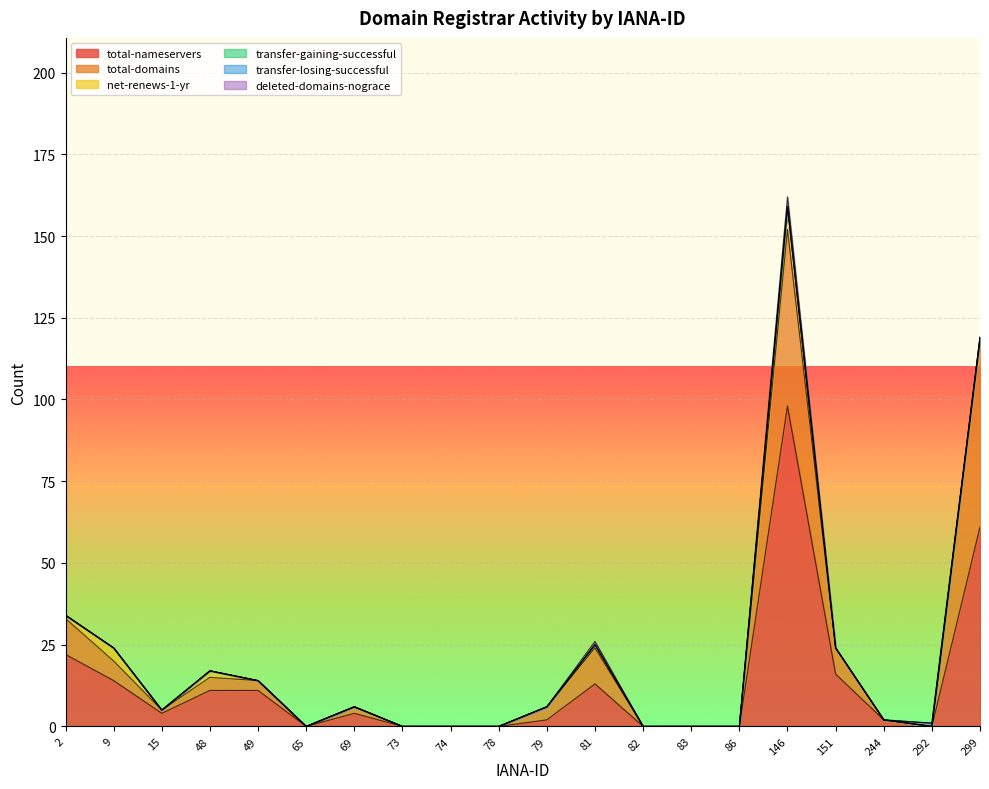

True or false: total-nameservers and transfer-losing-successful cross at least once.

True